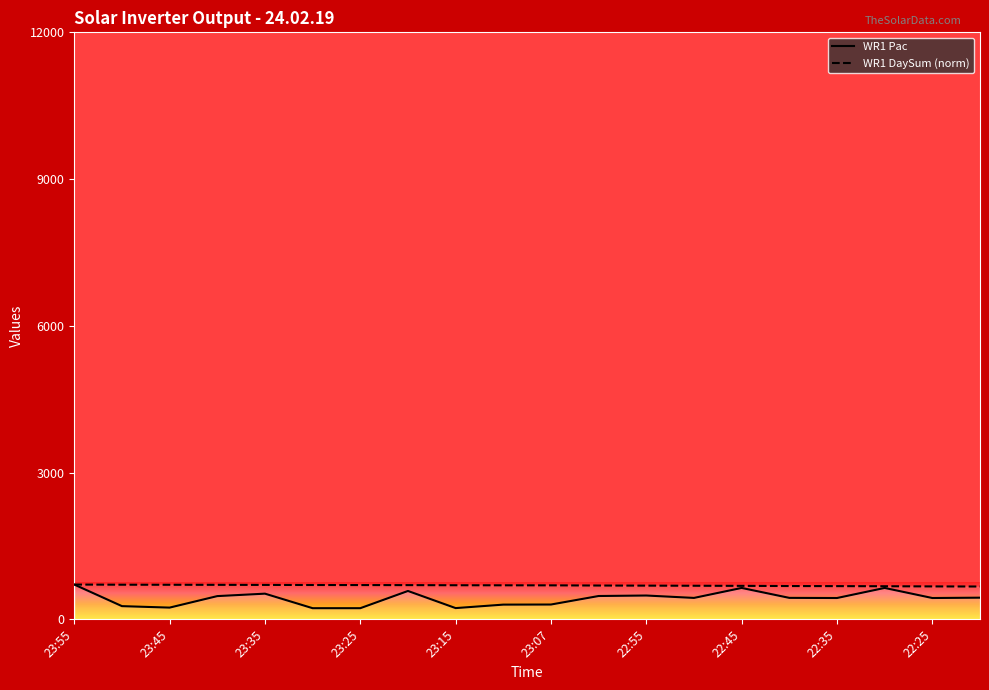

True or false: WR1 Pac has a value of 1052.3 at 23:55.

False